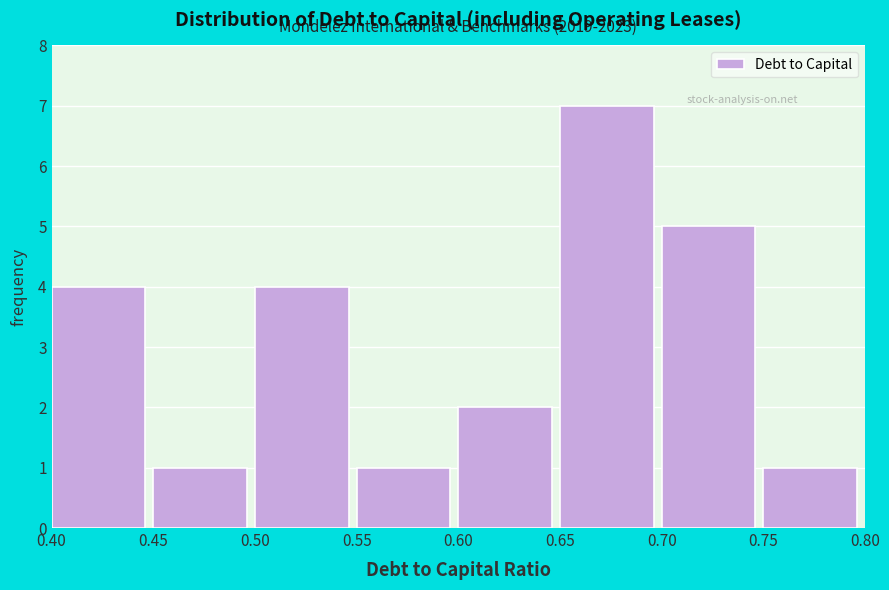

Which range on the x-axis has the tallest bar?

0.65 to 0.70